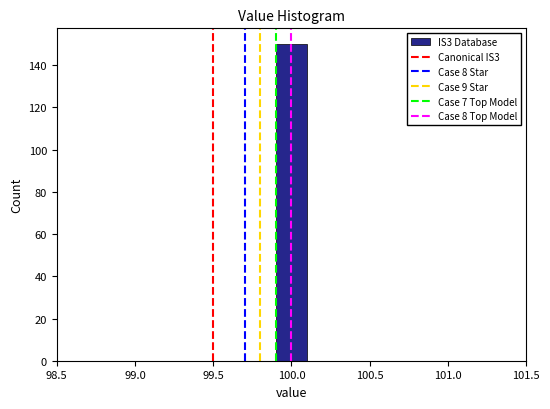

Over which range of the x-axis is the bar tallest?

99.9 to 100.1